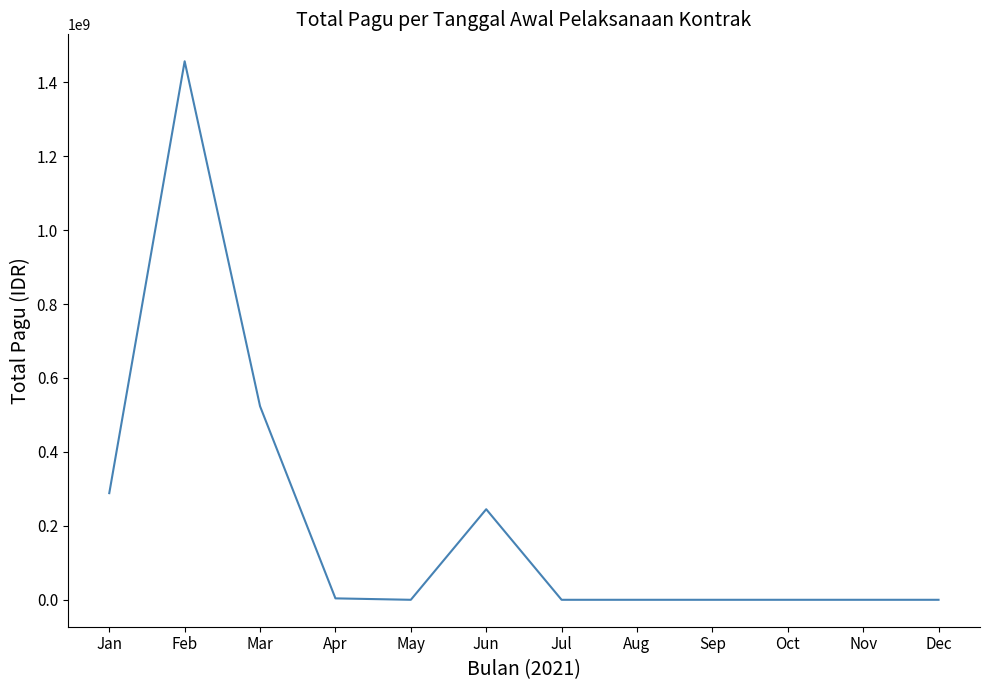

What is the greatest value displayed?

1456748113